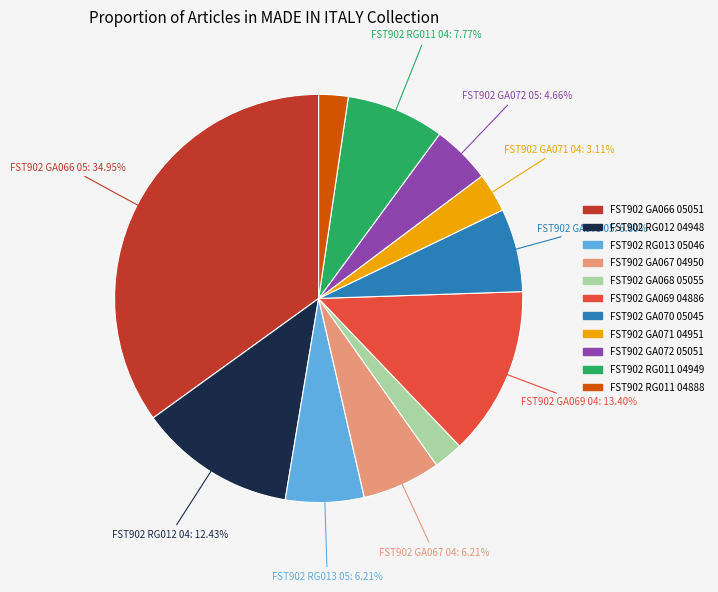

Count the number of slices in the pie.

11